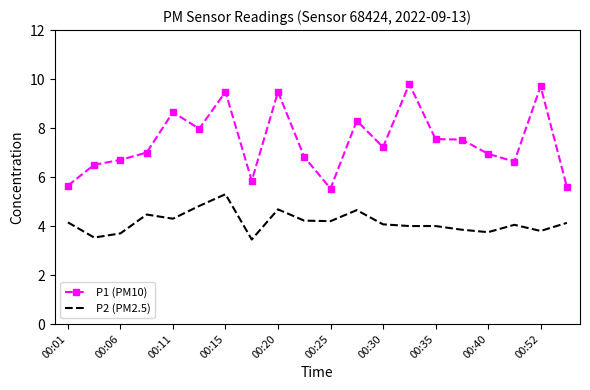

Rank the series by their average value, from lowest to highest.

P2 (PM2.5), P1 (PM10)